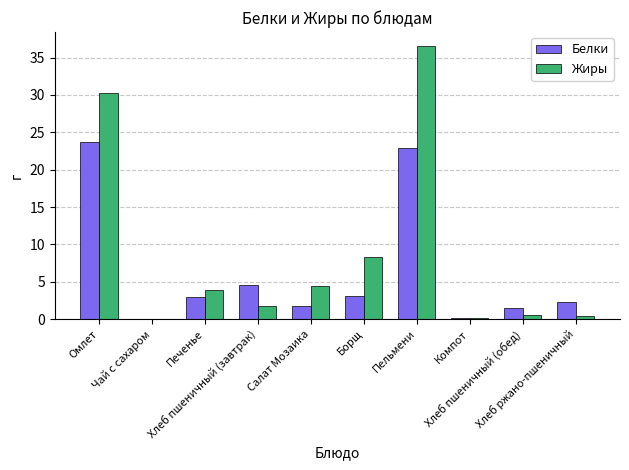

How many series are shown in this chart?

2